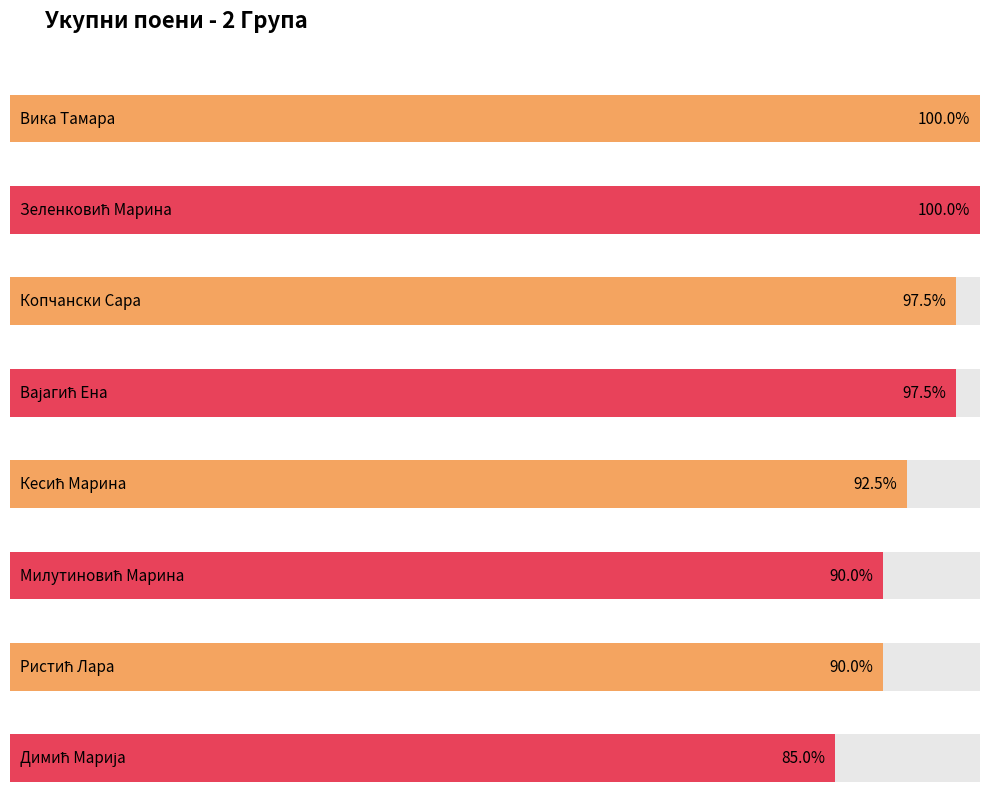

Which category has the highest value across all series?

Вика Тамара